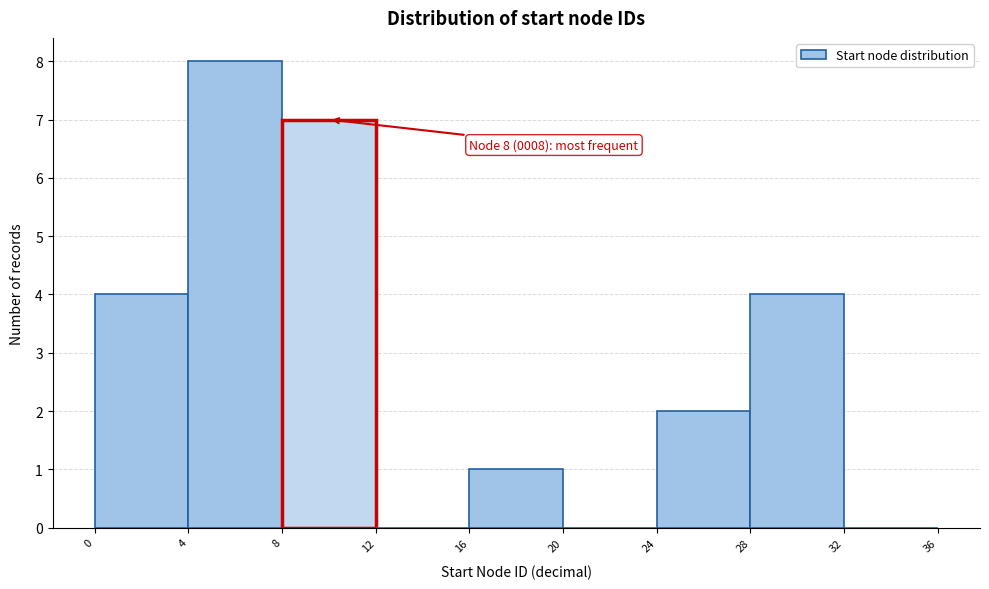

Over which range of the x-axis is the bar tallest?

4 to 8